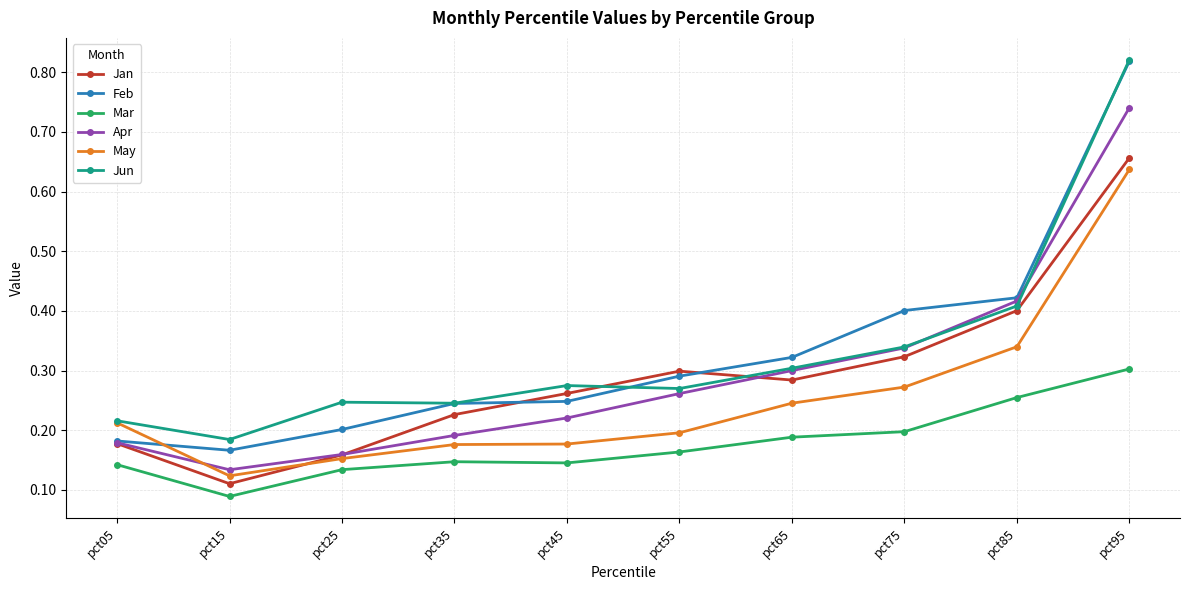

What are all the series names shown in the legend?

Jan, Feb, Mar, Apr, May, Jun